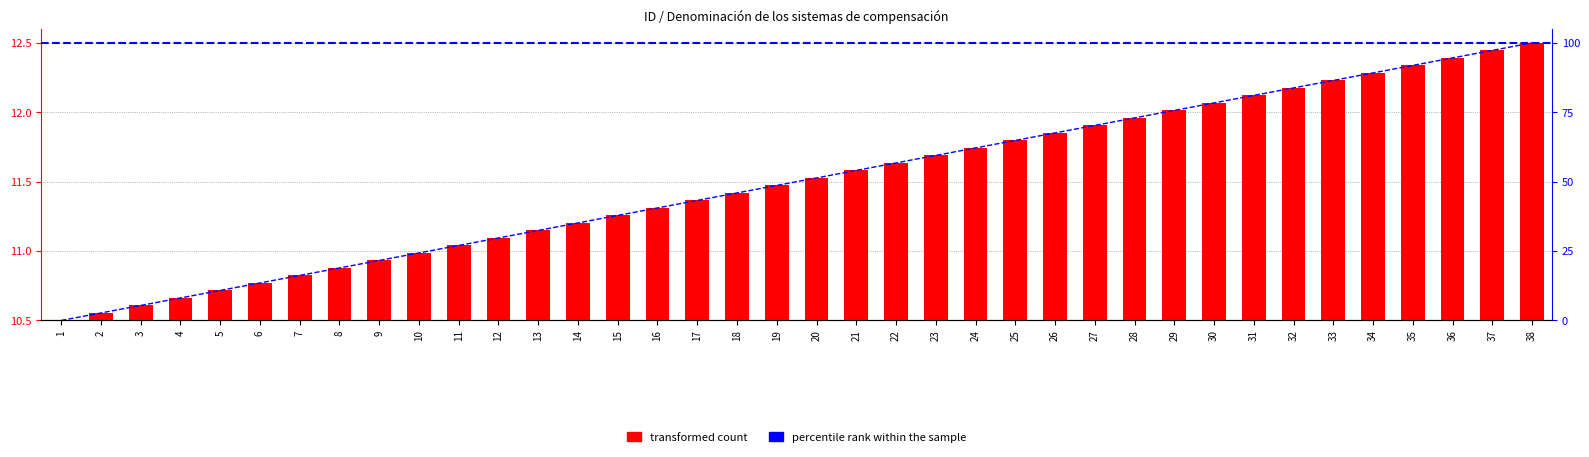

True or false: percentile rank within the sample has a value of 54.1 at 21.

True